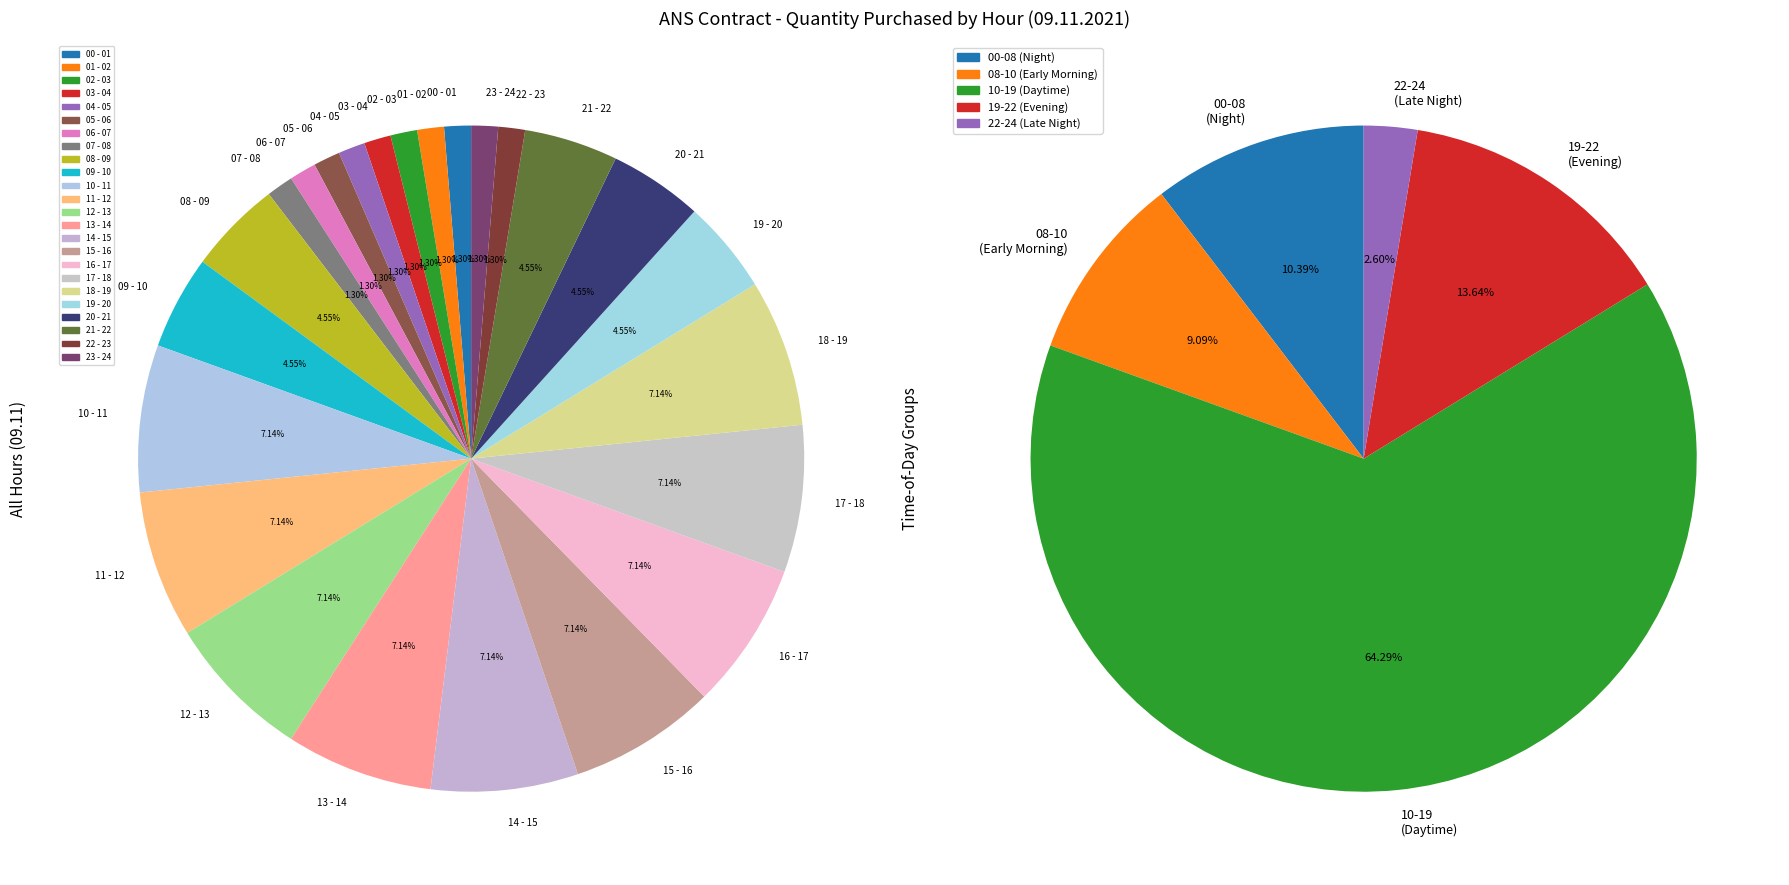

What percentage is NOT represented by 01 - 02?

98.7%